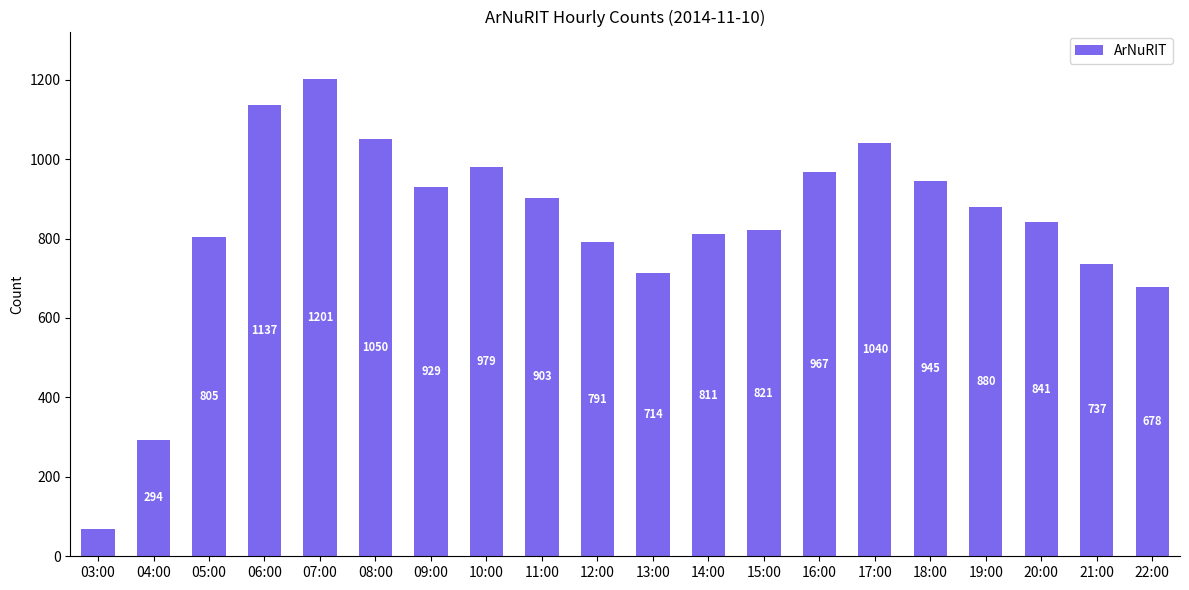

What is the value of the 14th bar from the left?

967